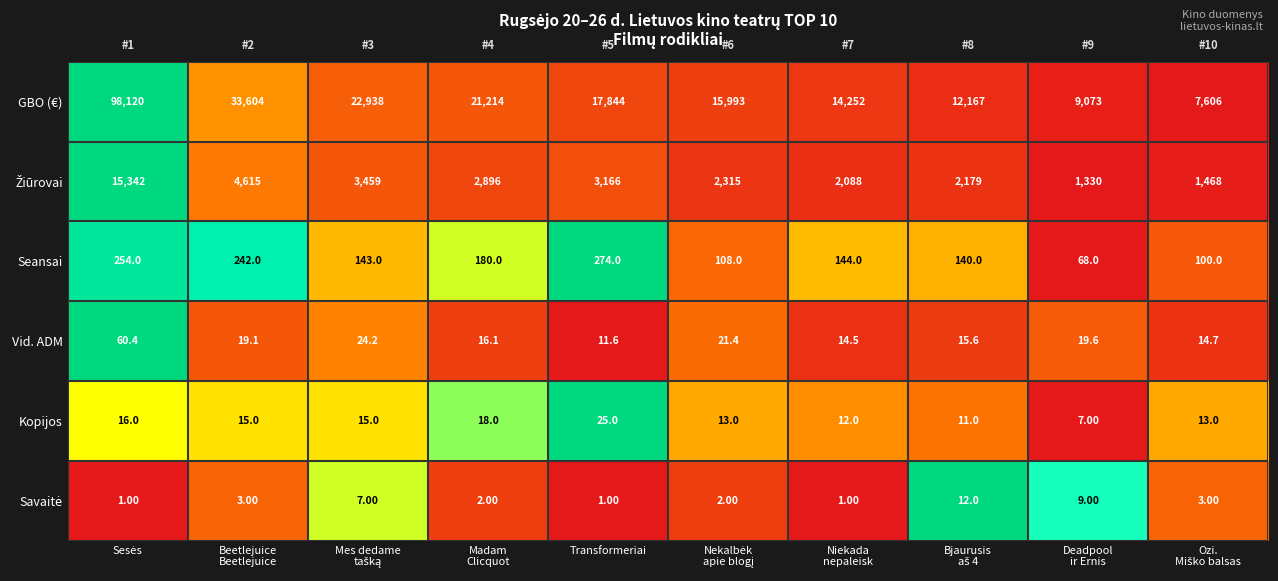

How many data points in Vid. ADM are above 19?

5